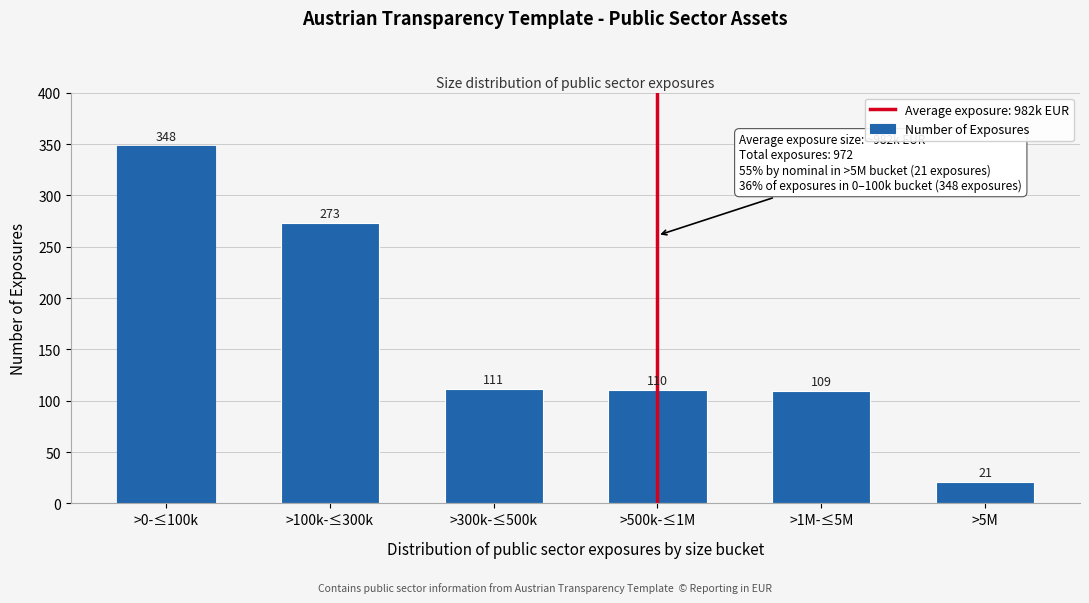

Reading left to right, list all the values displayed in this chart.

>0-≤100k=348	>100k-≤300k=273	>300k-≤500k=111	>500k-≤1M=110	>1M-≤5M=109	>5M=21